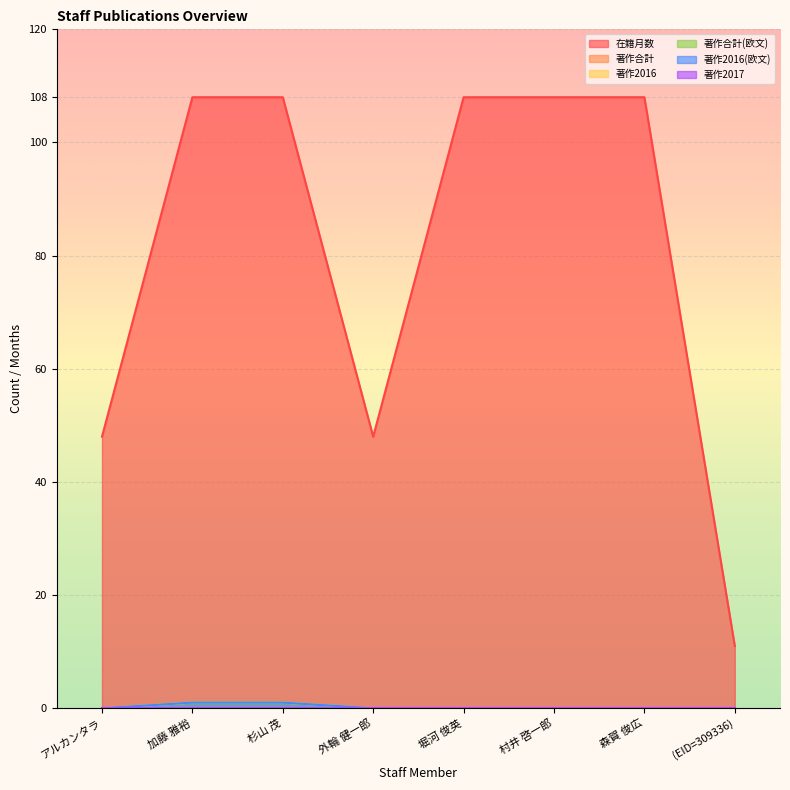

Does the chart display data point markers on the line(s)?

No